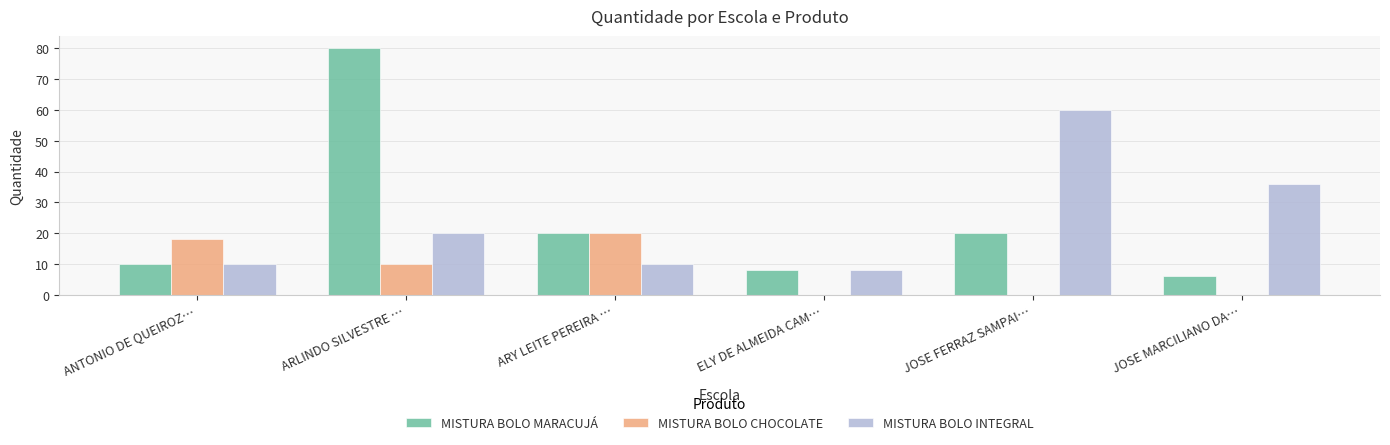

Reading left to right, list all the values displayed in this chart.

MISTURA BOLO MARACUJÁ: ANTONIO DE QUEIROZ…=10	ARLINDO SILVESTRE …=80	ARY LEITE PEREIRA …=20	ELY DE ALMEIDA CAM…=8	JOSE FERRAZ SAMPAI…=20	JOSE MARCILIANO DA…=6
MISTURA BOLO CHOCOLATE: ANTONIO DE QUEIROZ…=18	ARLINDO SILVESTRE …=10	ARY LEITE PEREIRA …=20	ELY DE ALMEIDA CAM…=0	JOSE FERRAZ SAMPAI…=0	JOSE MARCILIANO DA…=0
MISTURA BOLO INTEGRAL: ANTONIO DE QUEIROZ…=10	ARLINDO SILVESTRE …=20	ARY LEITE PEREIRA …=10	ELY DE ALMEIDA CAM…=8	JOSE FERRAZ SAMPAI…=60	JOSE MARCILIANO DA…=36